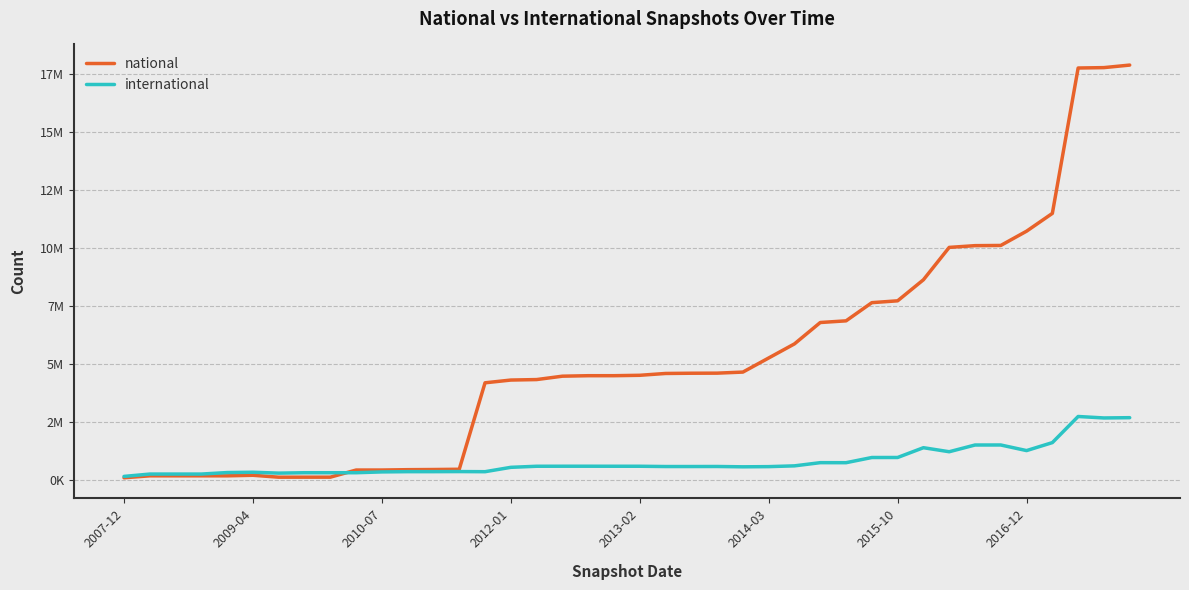

What is the sum of all national values?

207529658